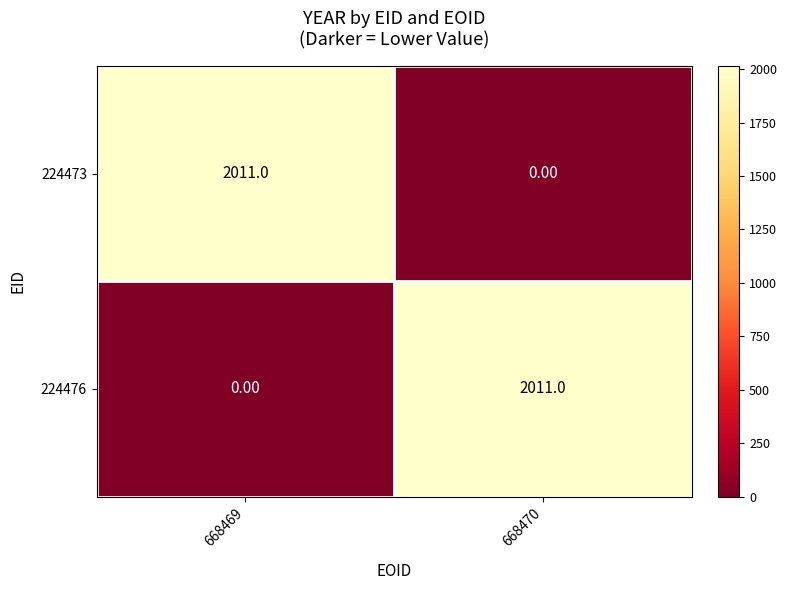

List the labels in order of 224476 value, smallest first.

668469, 668470